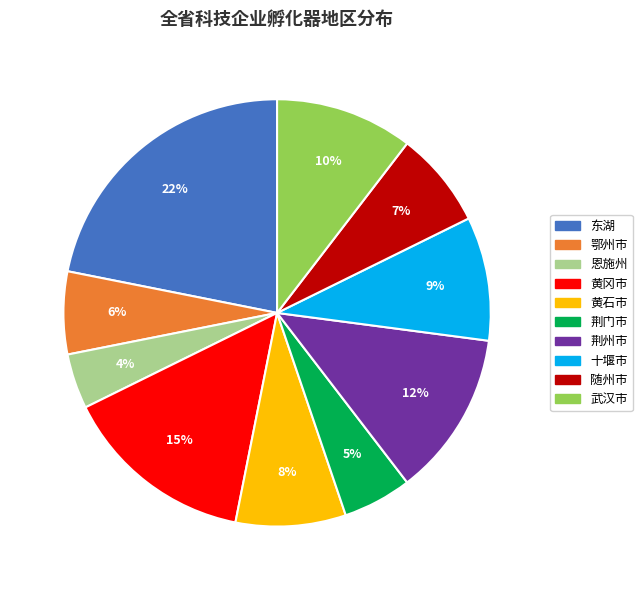

Which slice is the smallest?

恩施州